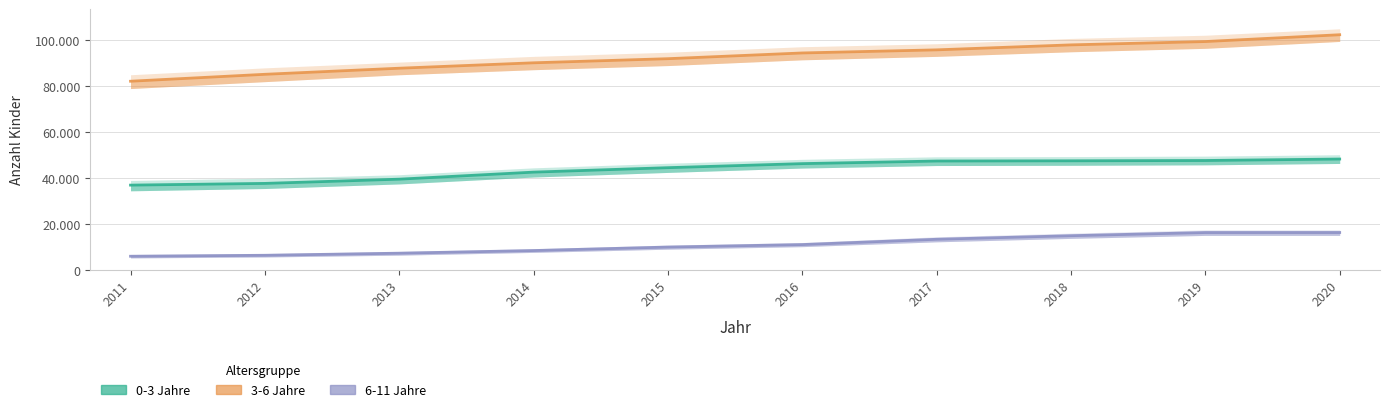

The value of 6-11 Jahre at 2012 is 4054. True or false?

False